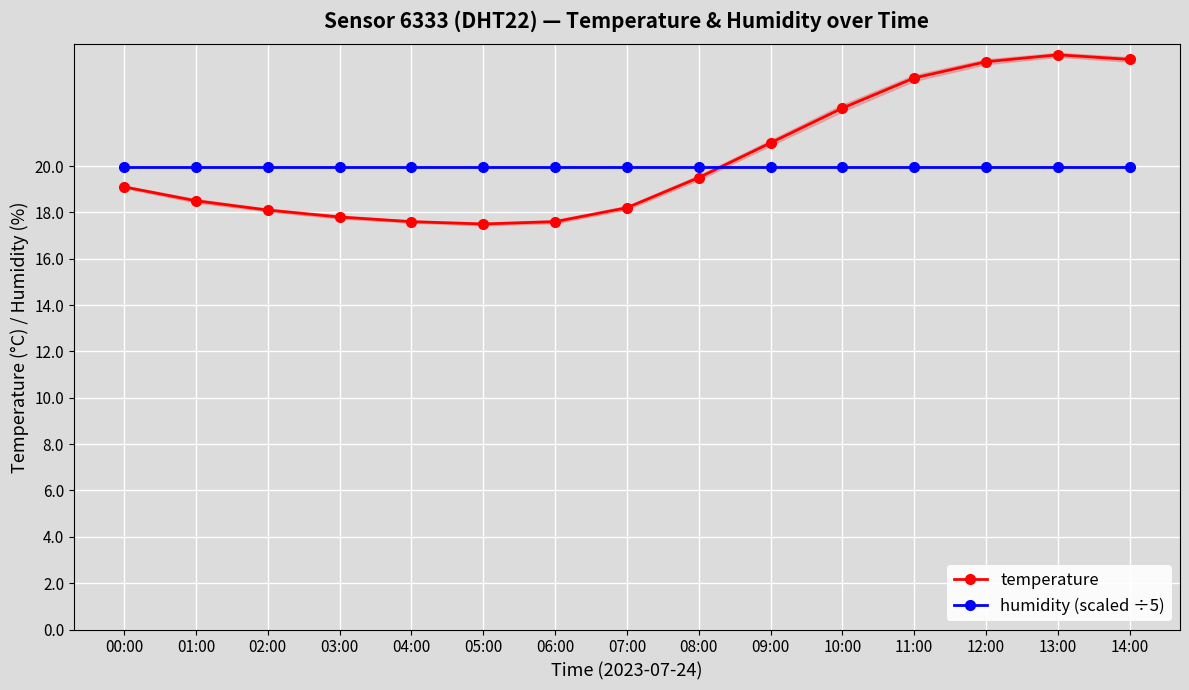

How many data points in temperature are less than 19?

7